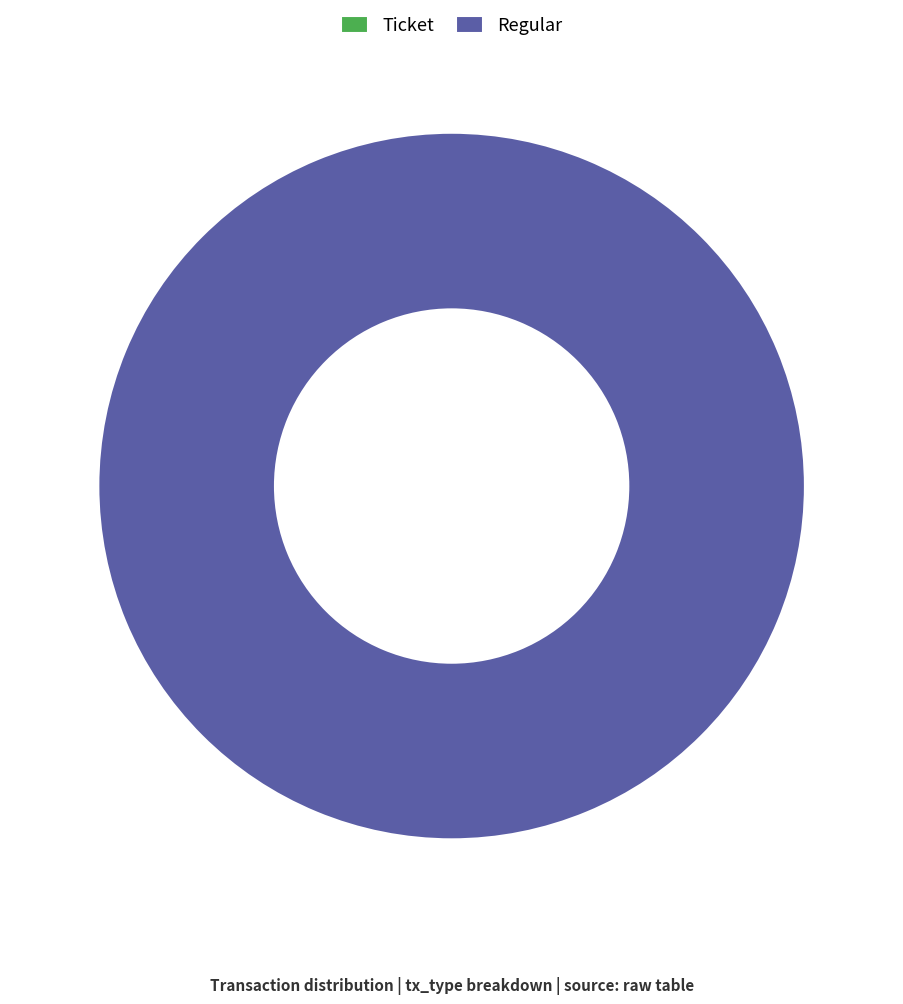

Rank the categories by value from highest to lowest.

Regular, Ticket